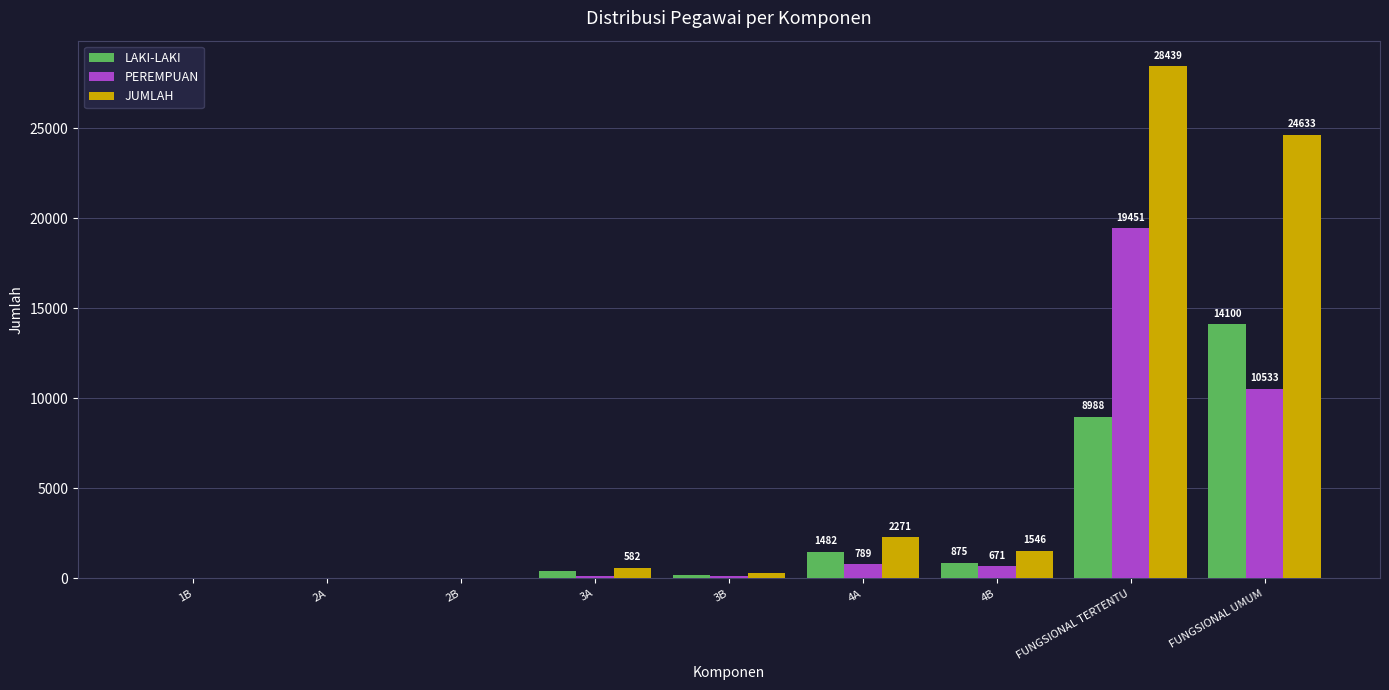

Is the value of PEREMPUAN at FUNGSIONAL TERTENTU greater than the value of LAKI-LAKI at FUNGSIONAL UMUM?

Yes